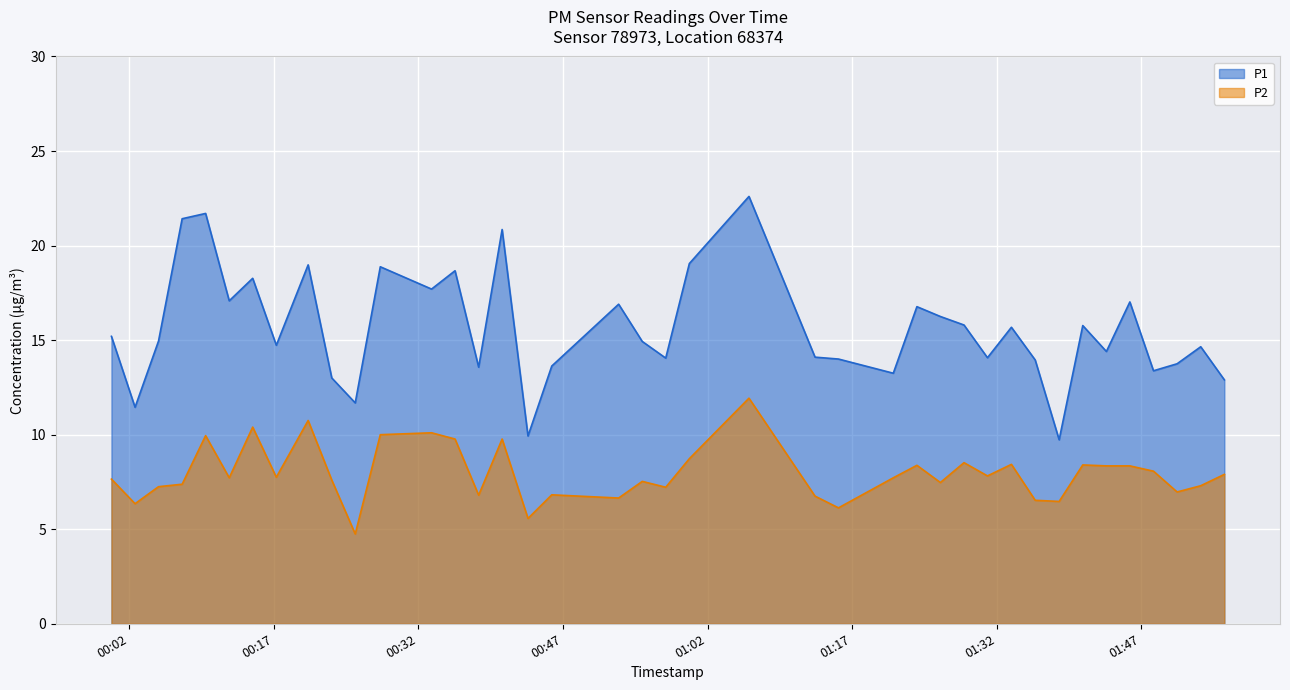

What is the lowest value of the P1 series?

9.7